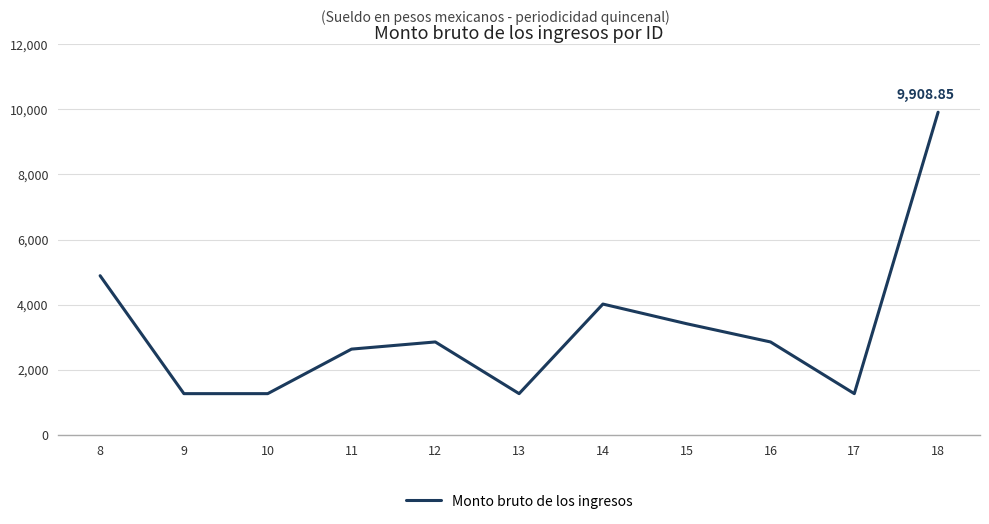

What is the change in value from 10 to 12?

+1586.8